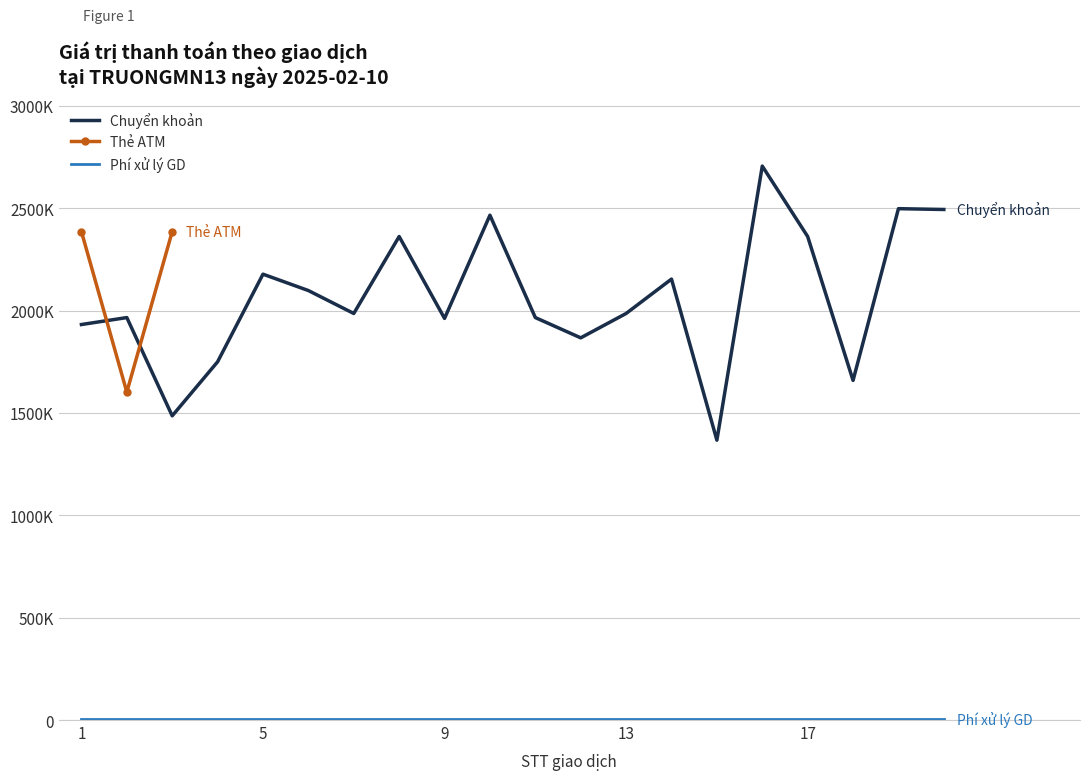

True or false: Tổng phí has more than 1 points higher than both neighbors.

False